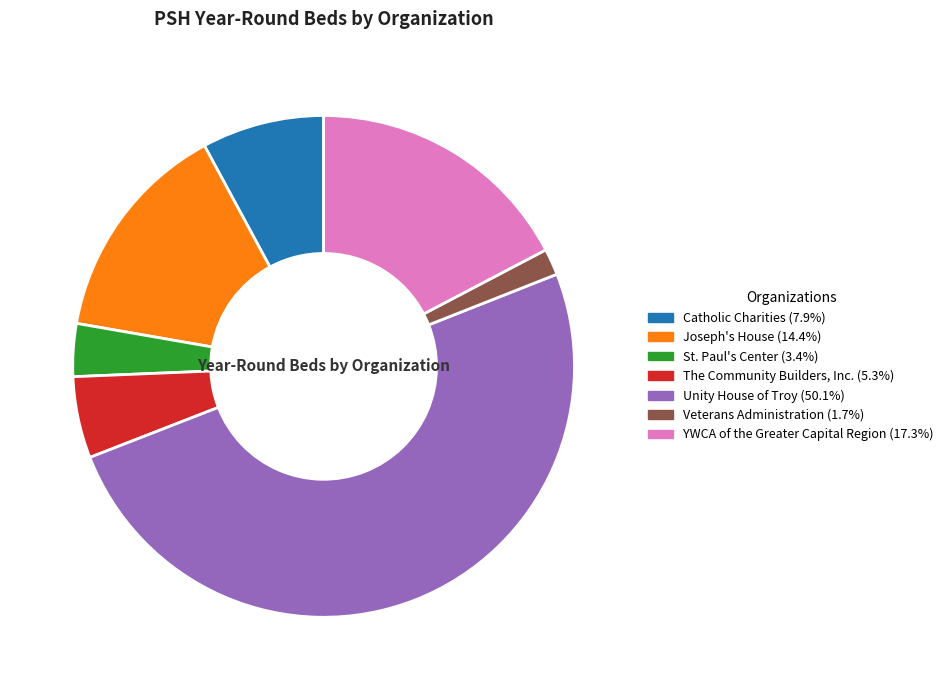

Which category has the biggest portion of the pie?

Unity House of Troy